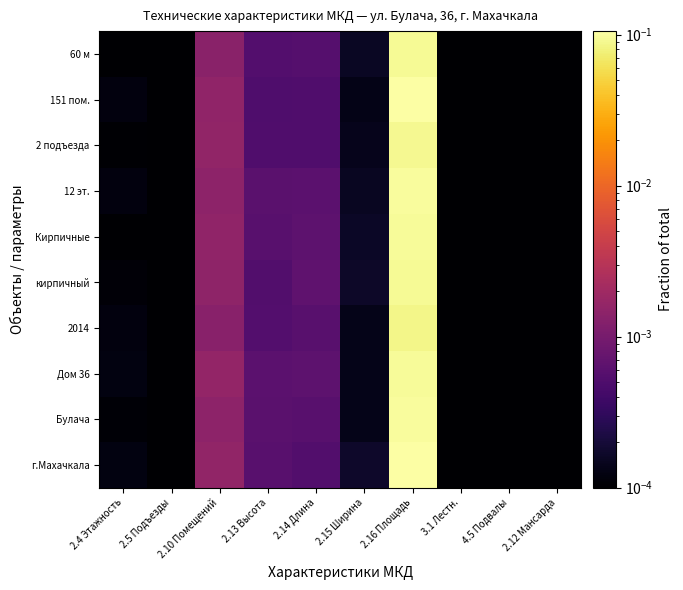

Reading left to right, list all the values displayed in this chart.

г.Махачкала: 2.4 Этажность=0.0	2.5 Подъезды=0.0	2.10 Помещений=0.0	2.13 Высота=0.0	2.14 Длина=0.0	2.15 Ширина=0.0	2.16 Площадь=0.1	3.1 Лестн.=0.0	4.5 Подвалы=0.0	2.12 Мансарда=0.0
Булача: 2.4 Этажность=0.0	2.5 Подъезды=0.0	2.10 Помещений=0.0	2.13 Высота=0.0	2.14 Длина=0.0	2.15 Ширина=0.0	2.16 Площадь=0.1	3.1 Лестн.=0.0	4.5 Подвалы=0.0	2.12 Мансарда=0.0
Дом 36: 2.4 Этажность=0.0	2.5 Подъезды=0.0	2.10 Помещений=0.0	2.13 Высота=0.0	2.14 Длина=0.0	2.15 Ширина=0.0	2.16 Площадь=0.1	3.1 Лестн.=0.0	4.5 Подвалы=0.0	2.12 Мансарда=0.0
2014: 2.4 Этажность=0.0	2.5 Подъезды=0.0	2.10 Помещений=0.0	2.13 Высота=0.0	2.14 Длина=0.0	2.15 Ширина=0.0	2.16 Площадь=0.1	3.1 Лестн.=0.0	4.5 Подвалы=0.0	2.12 Мансарда=0.0
кирпичный: 2.4 Этажность=0.0	2.5 Подъезды=0.0	2.10 Помещений=0.0	2.13 Высота=0.0	2.14 Длина=0.0	2.15 Ширина=0.0	2.16 Площадь=0.1	3.1 Лестн.=0.0	4.5 Подвалы=0.0	2.12 Мансарда=0.0
Кирпичные: 2.4 Этажность=0.0	2.5 Подъезды=0.0	2.10 Помещений=0.0	2.13 Высота=0.0	2.14 Длина=0.0	2.15 Ширина=0.0	2.16 Площадь=0.1	3.1 Лестн.=0.0	4.5 Подвалы=0.0	2.12 Мансарда=0.0
12 эт.: 2.4 Этажность=0.0	2.5 Подъезды=0.0	2.10 Помещений=0.0	2.13 Высота=0.0	2.14 Длина=0.0	2.15 Ширина=0.0	2.16 Площадь=0.1	3.1 Лестн.=0.0	4.5 Подвалы=0.0	2.12 Мансарда=0.0
2 подъезда: 2.4 Этажность=0.0	2.5 Подъезды=0.0	2.10 Помещений=0.0	2.13 Высота=0.0	2.14 Длина=0.0	2.15 Ширина=0.0	2.16 Площадь=0.1	3.1 Лестн.=0.0	4.5 Подвалы=0.0	2.12 Мансарда=0.0
151 пом.: 2.4 Этажность=0.0	2.5 Подъезды=0.0	2.10 Помещений=0.0	2.13 Высота=0.0	2.14 Длина=0.0	2.15 Ширина=0.0	2.16 Площадь=0.1	3.1 Лестн.=0.0	4.5 Подвалы=0.0	2.12 Мансарда=0.0
60 м: 2.4 Этажность=0.0	2.5 Подъезды=0.0	2.10 Помещений=0.0	2.13 Высота=0.0	2.14 Длина=0.0	2.15 Ширина=0.0	2.16 Площадь=0.1	3.1 Лестн.=0.0	4.5 Подвалы=0.0	2.12 Мансарда=0.0